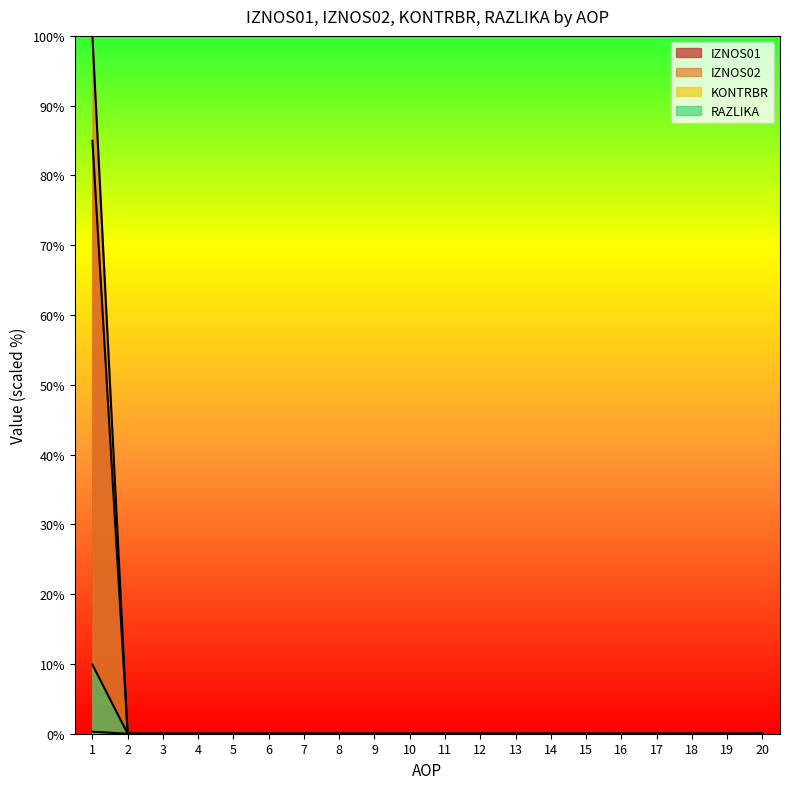

Reading right to left, transcribe all the data shown in this chart.

IZNOS01: 0.0	0.0	0.0	0.0	0.0	0.0	0.0	0.0	0.0	0.0	0.0	0.0	0.0	0.0	0.0	0.0	0.0	0.0	0.0	0.3
IZNOS02: 0.0	0.0	0.0	0.0	0.0	0.0	0.0	0.0	0.0	0.0	0.0	0.0	0.0	0.0	0.0	0.0	0.0	0.0	0.0	85.0
KONTRBR: 0.0	0.0	0.0	0.0	0.0	0.0	0.0	0.0	0.0	0.0	0.0	0.0	0.0	0.0	0.0	0.0	0.0	0.0	0.0	9.9
RAZLIKA: 0.0	0.0	0.0	0.0	0.0	0.0	0.0	0.0	0.0	0.0	0.0	0.0	0.0	0.0	0.0	0.0	0.0	0.0	0.0	100.0